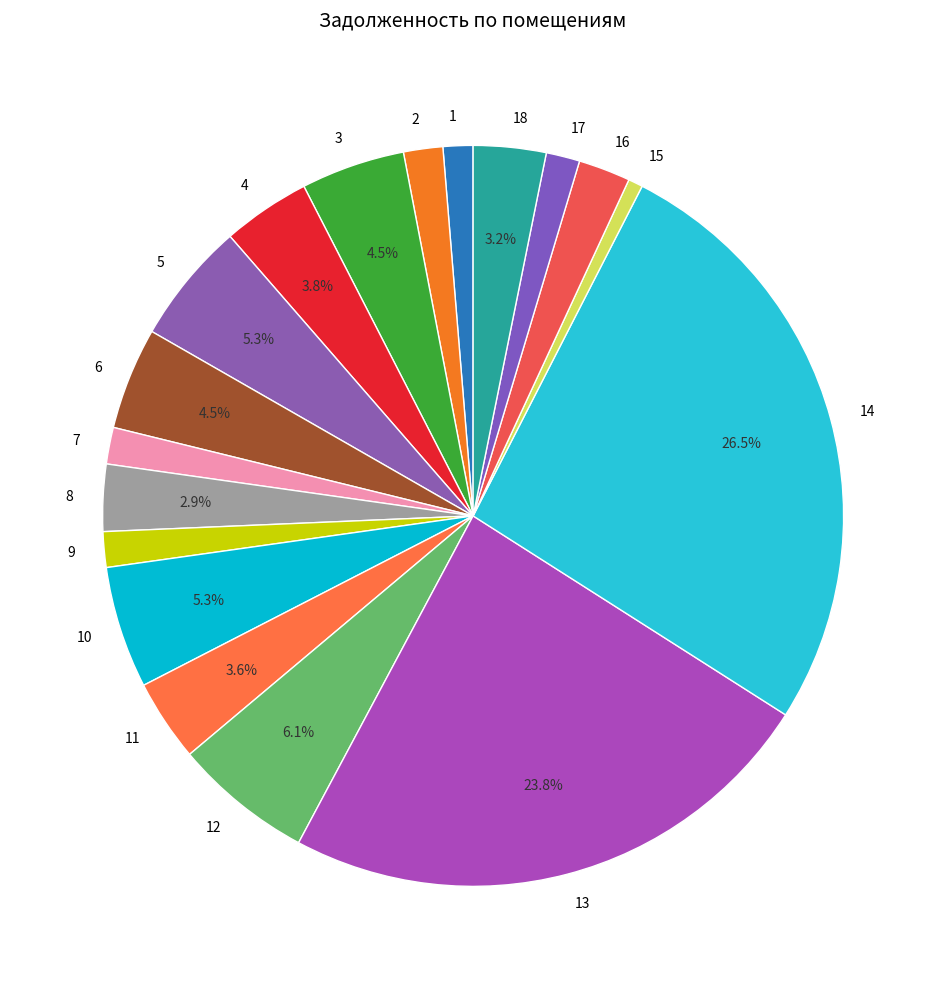

To the nearest percent, what is the combined percentage of 4 and 1?

5%